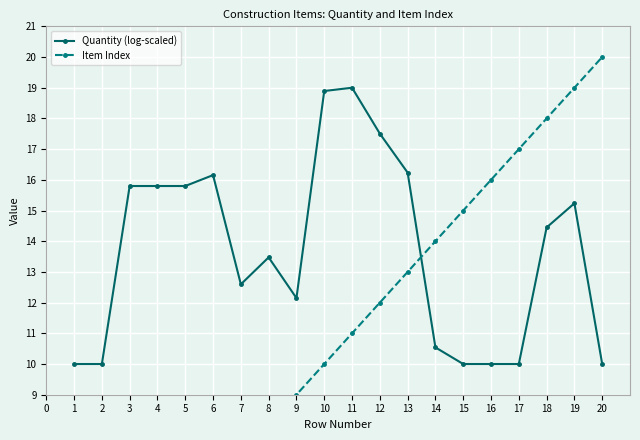

The value of Quantity (log-scaled) at 4 is 8.0. True or false?

False